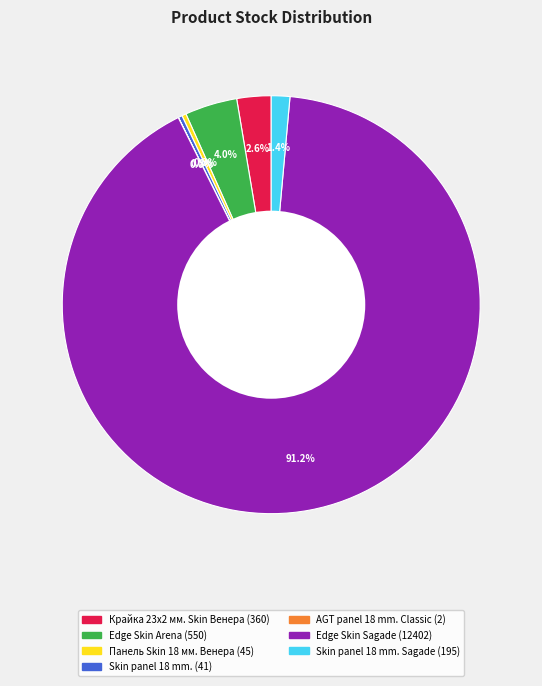

Is there a majority slice in this chart?

Yes